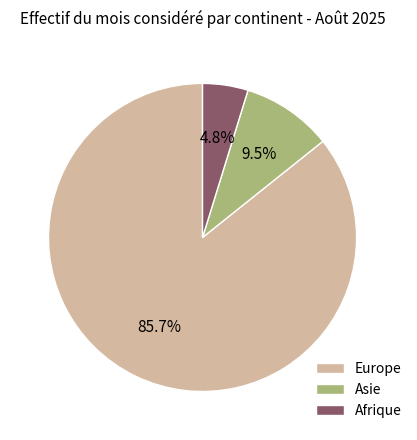

Which has a higher value, Asie or Europe?

Europe